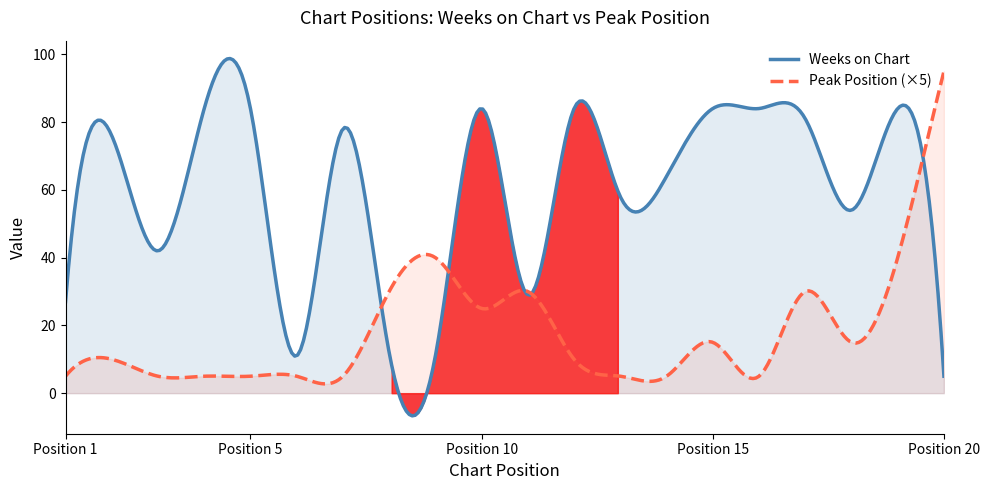

Is the value of Peak Position at 6 greater than the value of Weeks on Chart at 11?

No